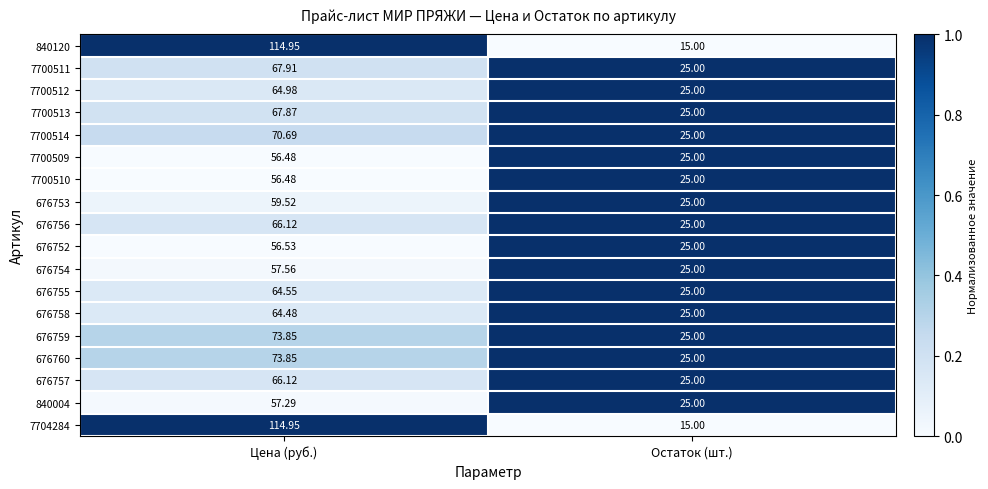

Where does the 7700513 series first go above 67?

Цена (руб.)